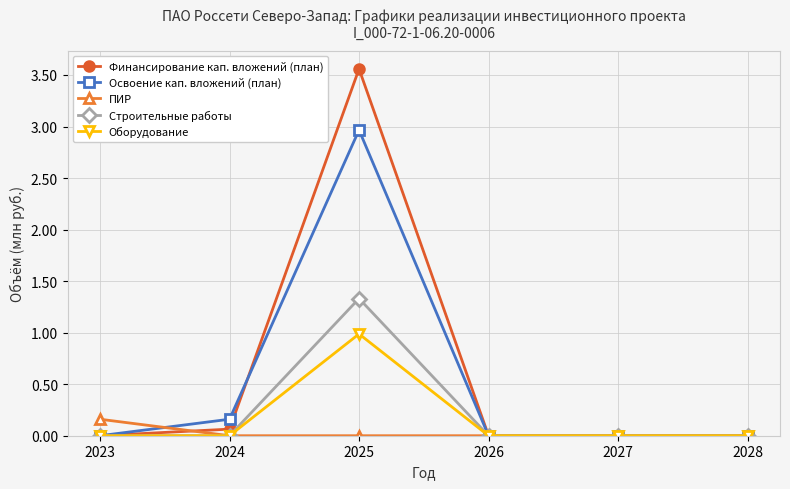

The ПИР series shows 0.0 at 2025. True or false?

True